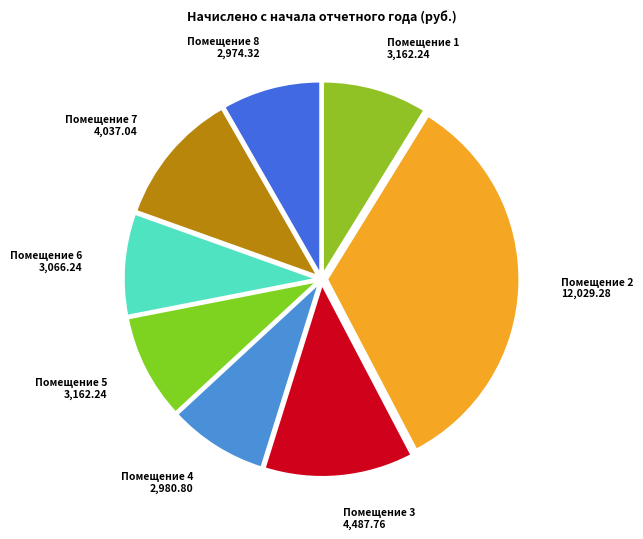

How many slices are in this pie chart?

8